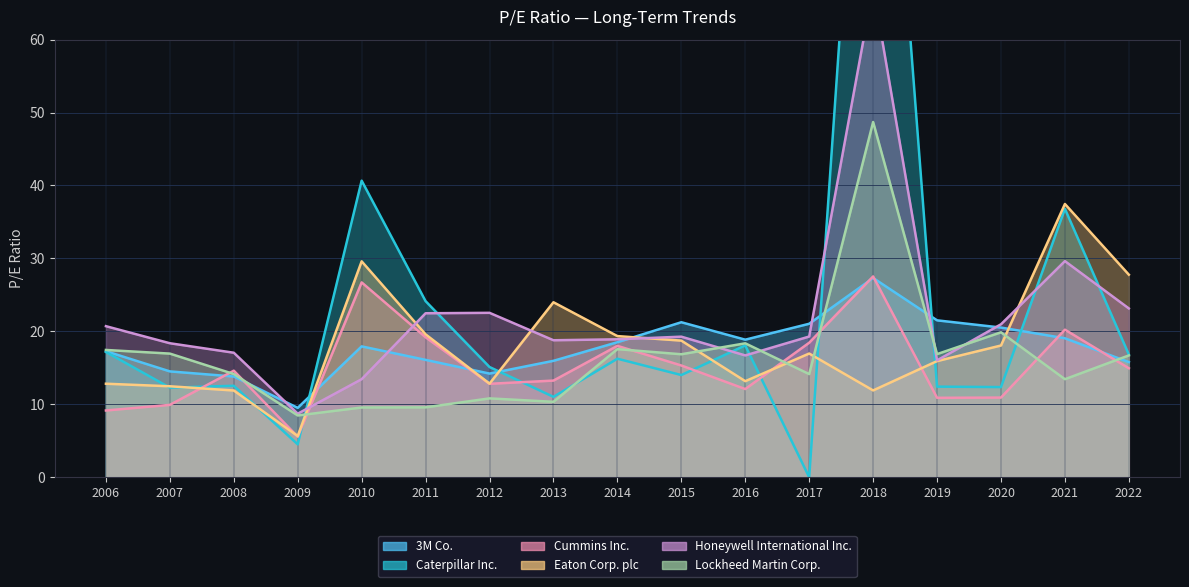

At which label does Honeywell International Inc. first exceed 19?

2006